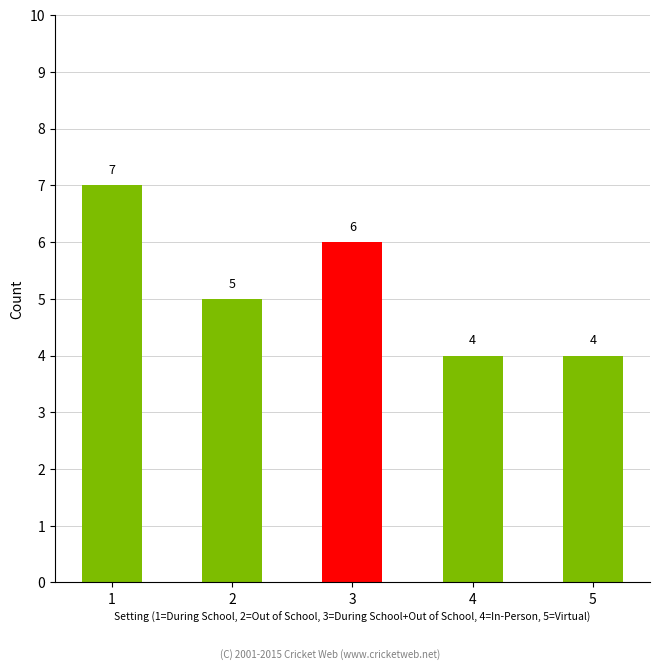

Between 4 and 3, which is larger?

3